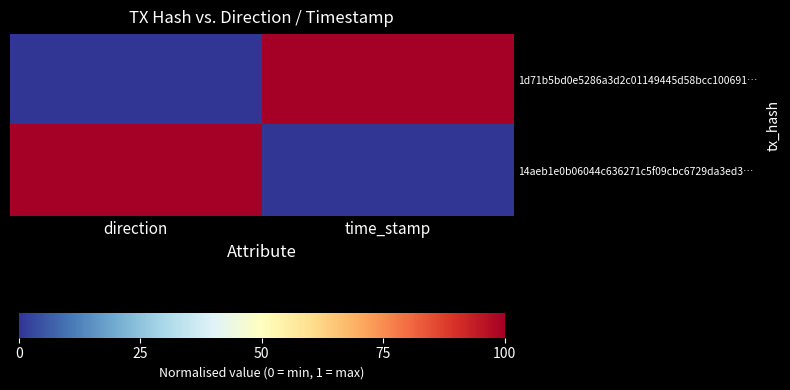

Rank the series by their maximum value, from lowest to highest.

1d71b5bd0e5286a3d2c01149445d58bcc100691…, 14aeb1e0b06044c636271c5f09cbc6729da3ed3…